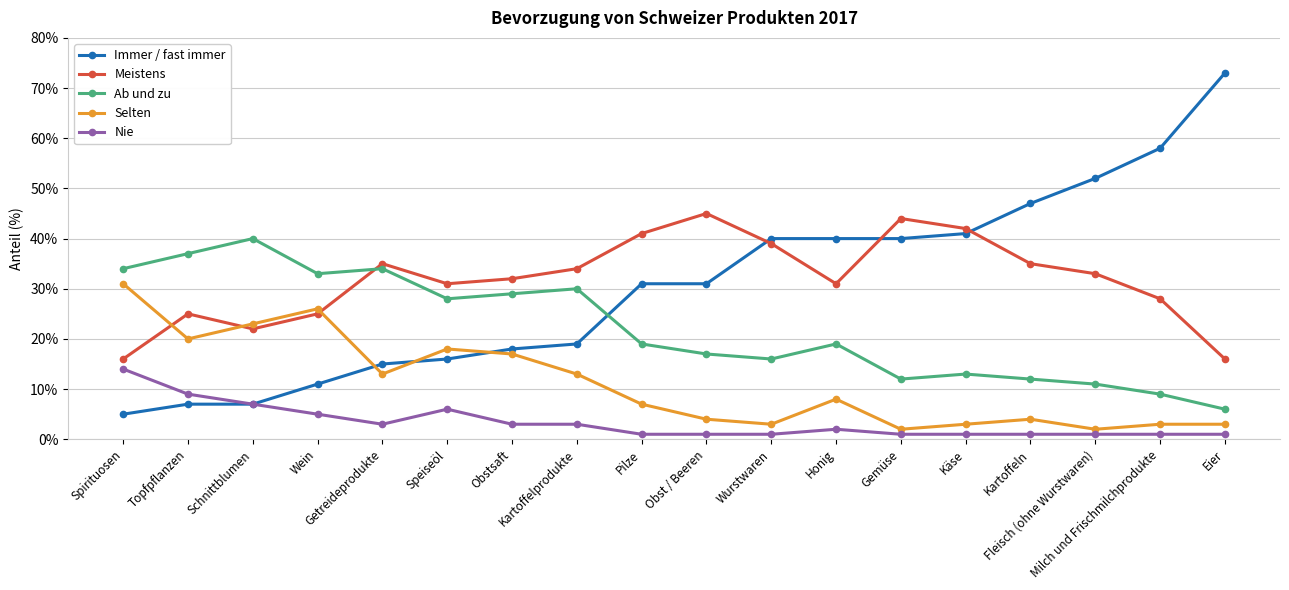

What is the average value of the Ab und zu series?

22